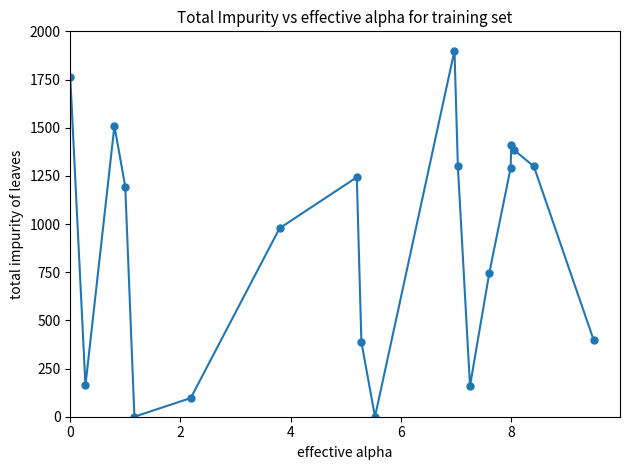

What is the value of the 8th point from the left?

1242.8